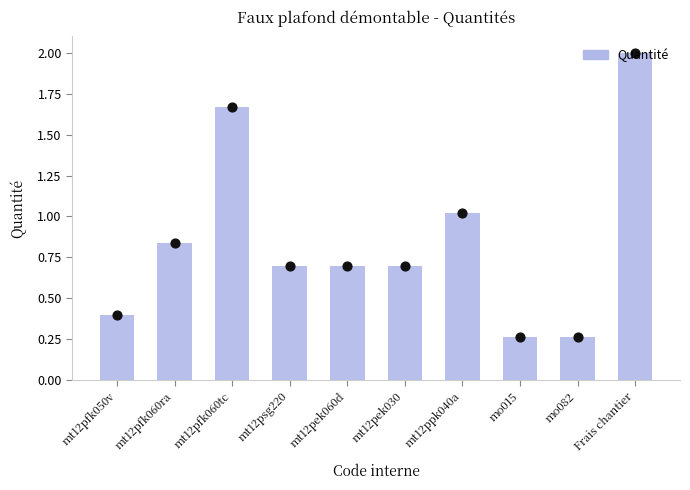

Between mt12pfk060ra and mt12psg220, which is larger?

mt12pfk060ra